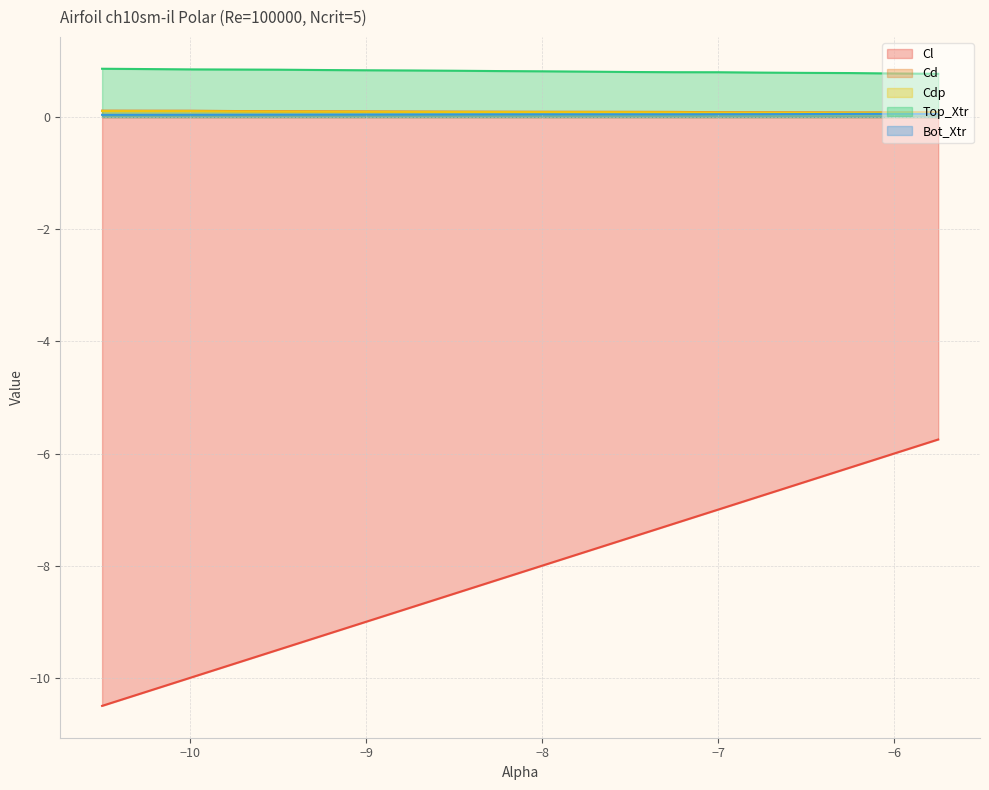

How many lines are shown in the chart?

5